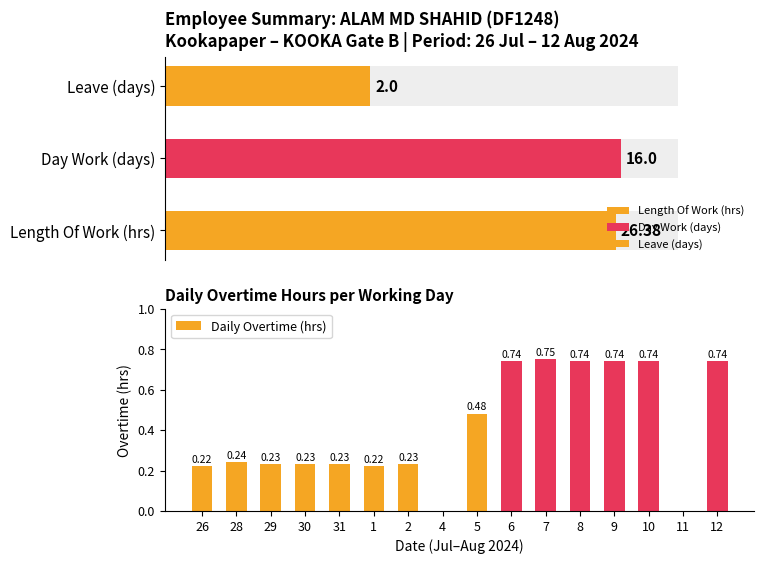

What is the average value?

0.4